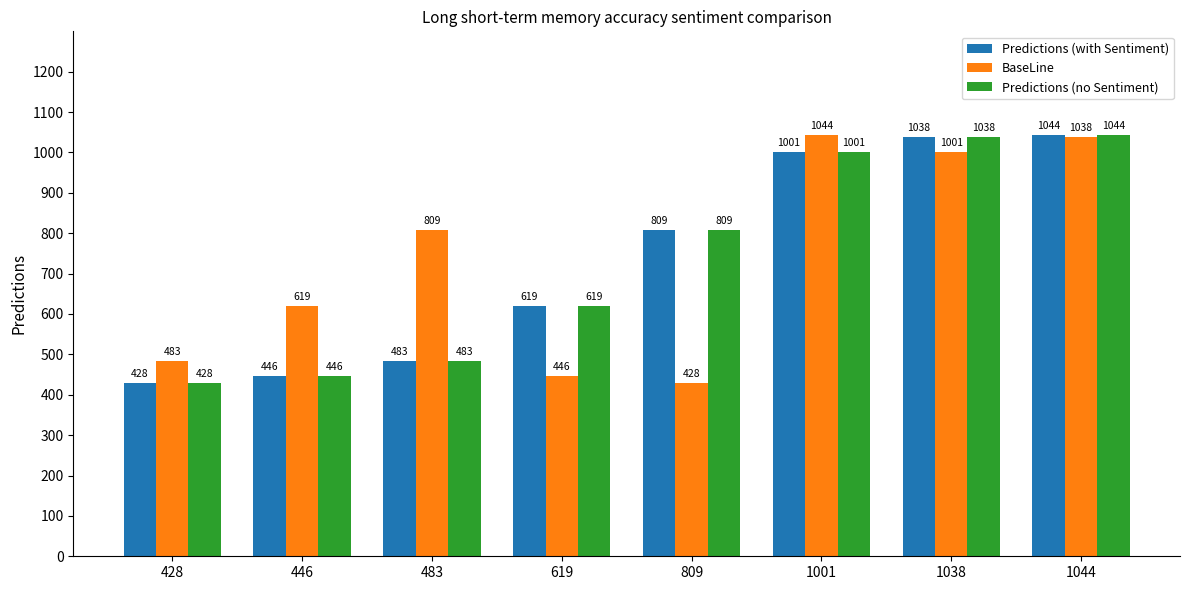

What is the maximum value shown in the chart?

1044